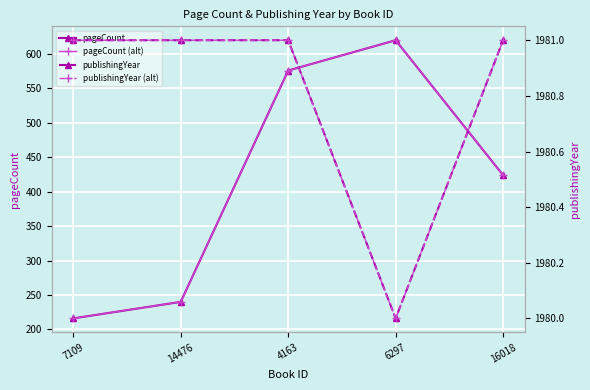

Which label corresponds to the largest value in the chart?

7109